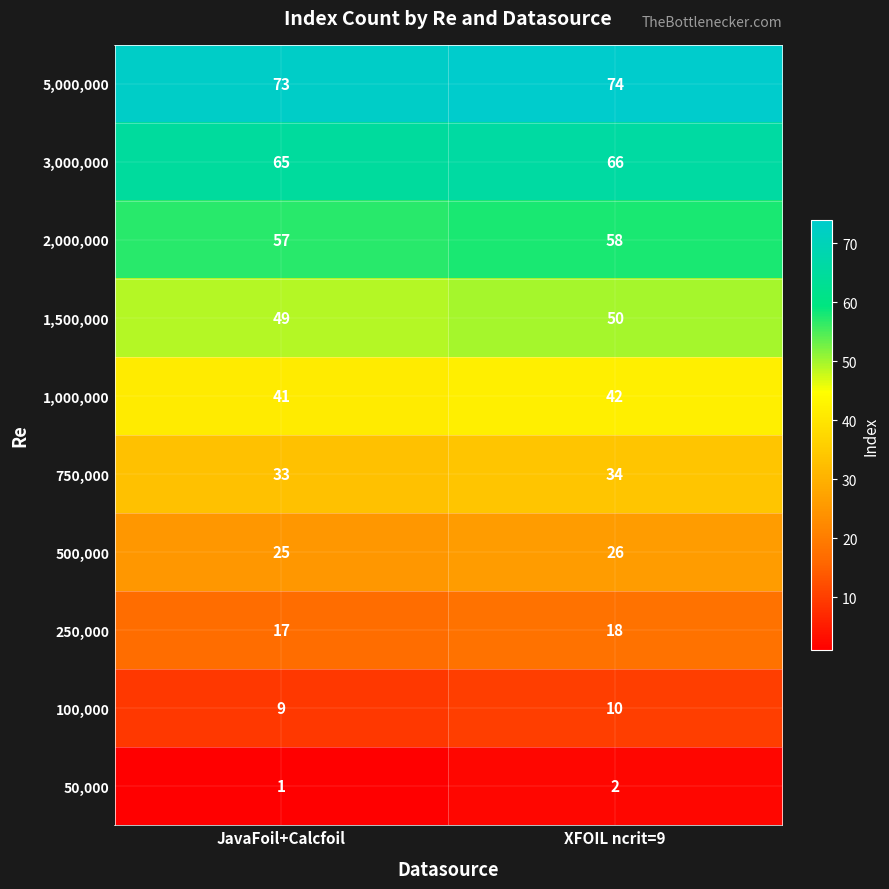

What is the total value across all series at JavaFoil+Calcfoil?

370